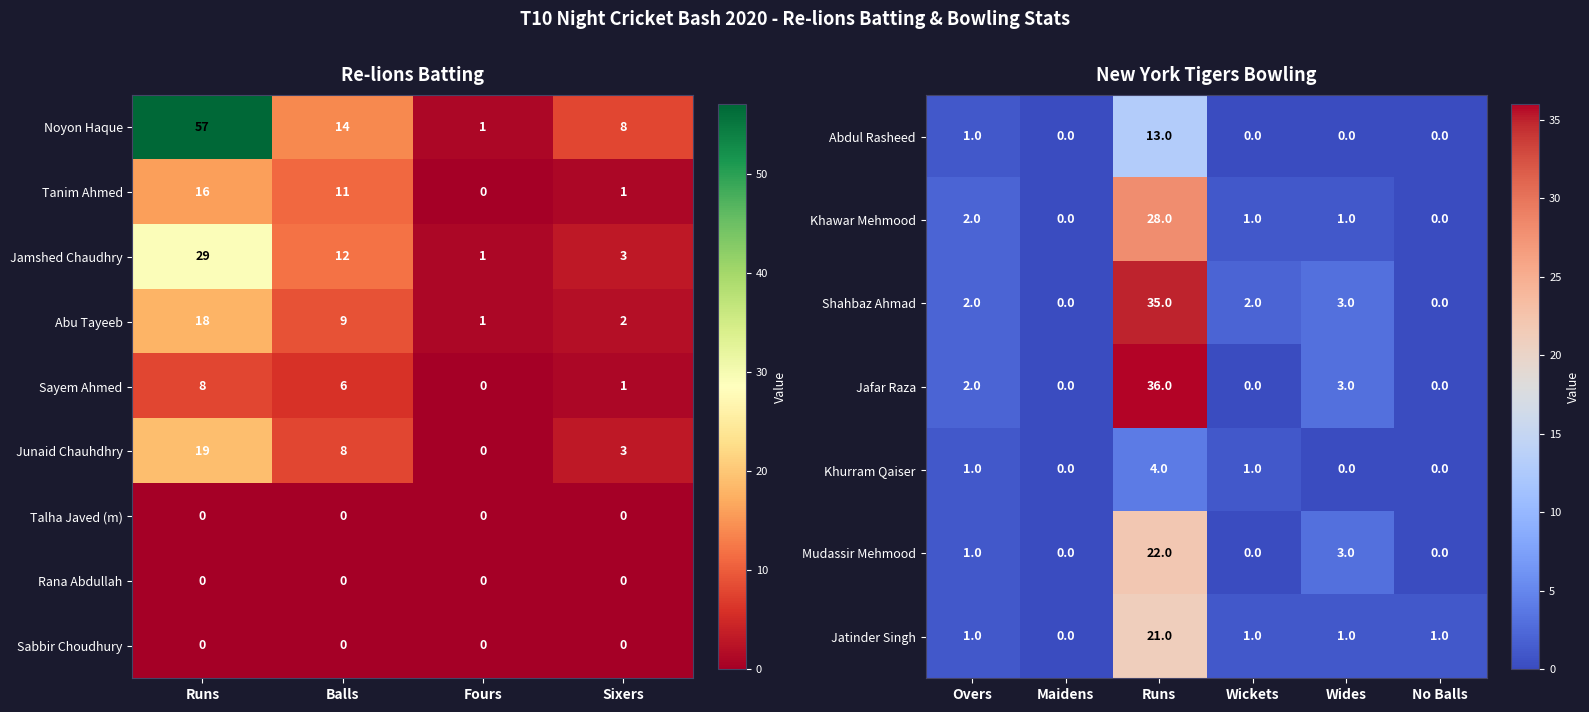

At how many categories does at least one series exceed 49?

1